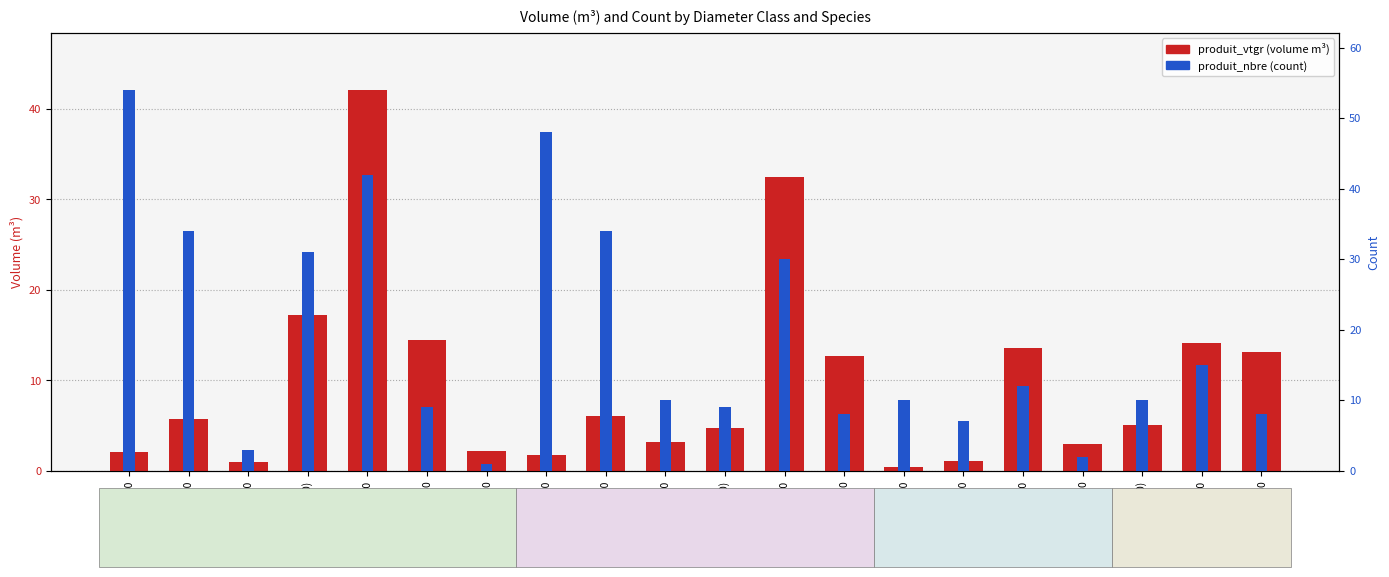

How many values in the produit_vtgr series exceed 5?

11